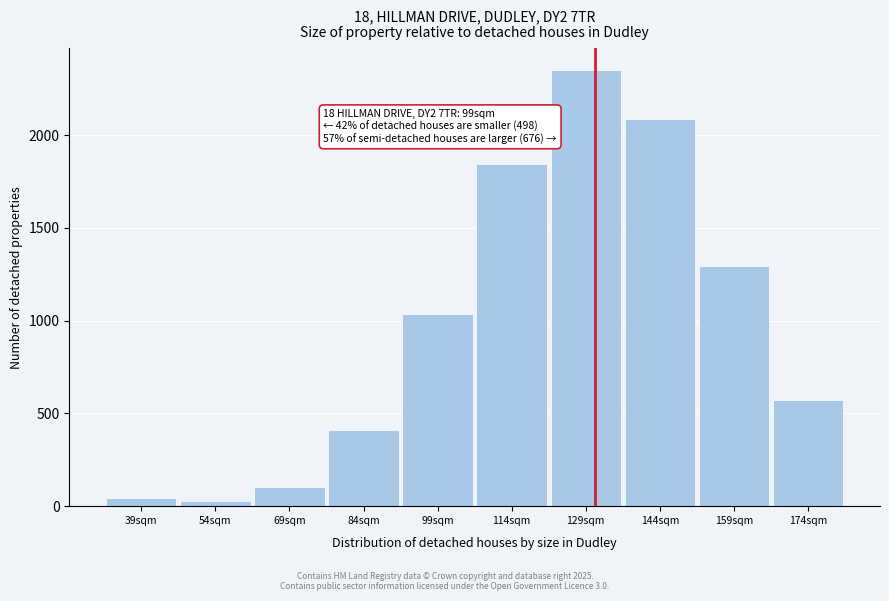

Reading left to right, transcribe all the data shown in this chart.

39sqm=44	54sqm=29	69sqm=101	84sqm=408	99sqm=1038	114sqm=1846	129sqm=2350	144sqm=2085	159sqm=1292	174sqm=570